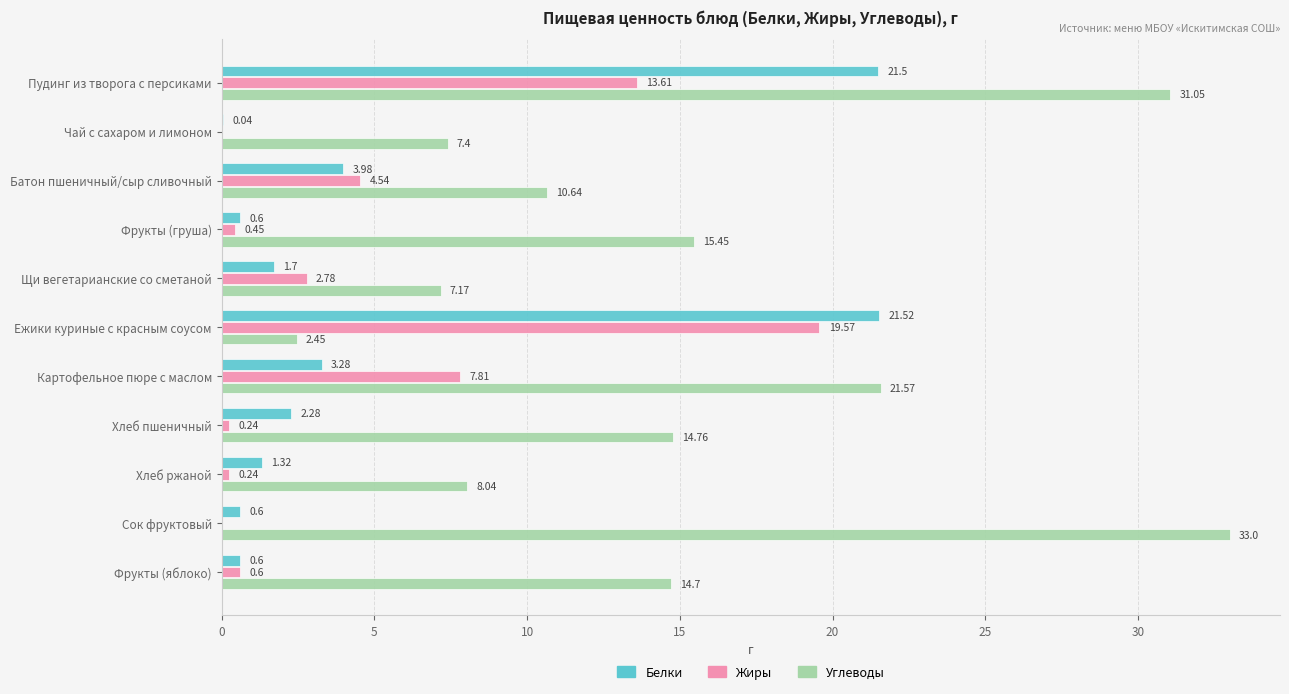

Which series has the largest total across all categories?

Углеводы